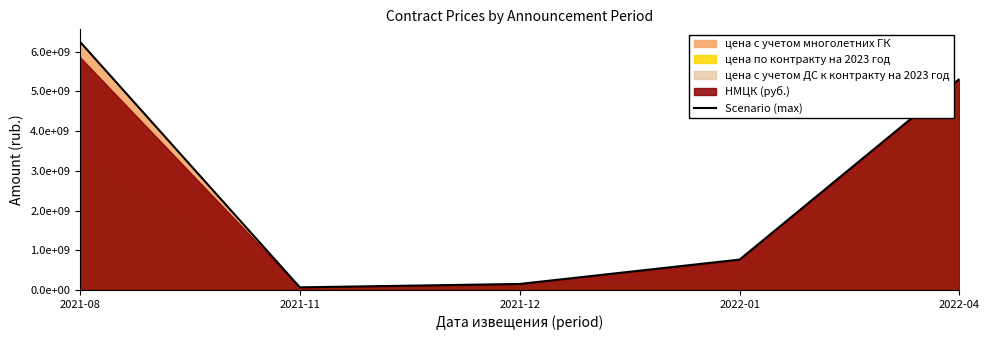

At which label is the value closest to 3158174145?

2022-04